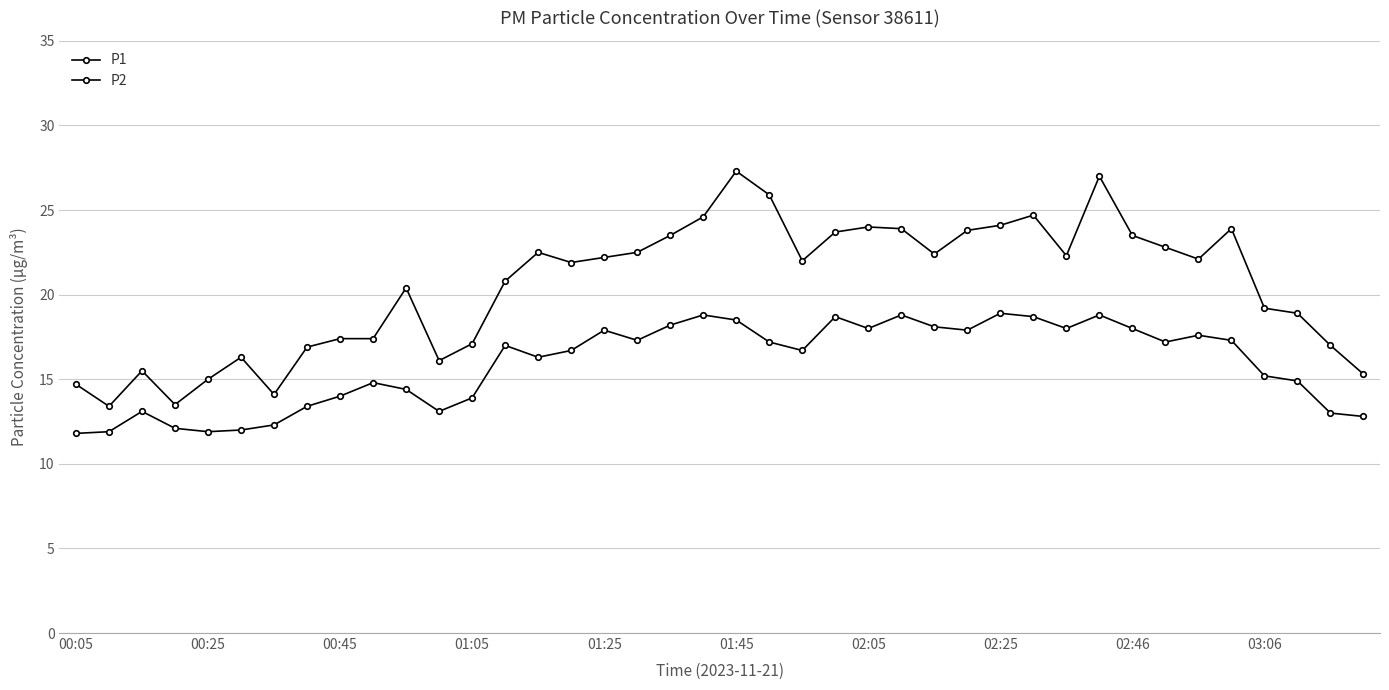

True or false: P2 and P1 cross at least once.

False